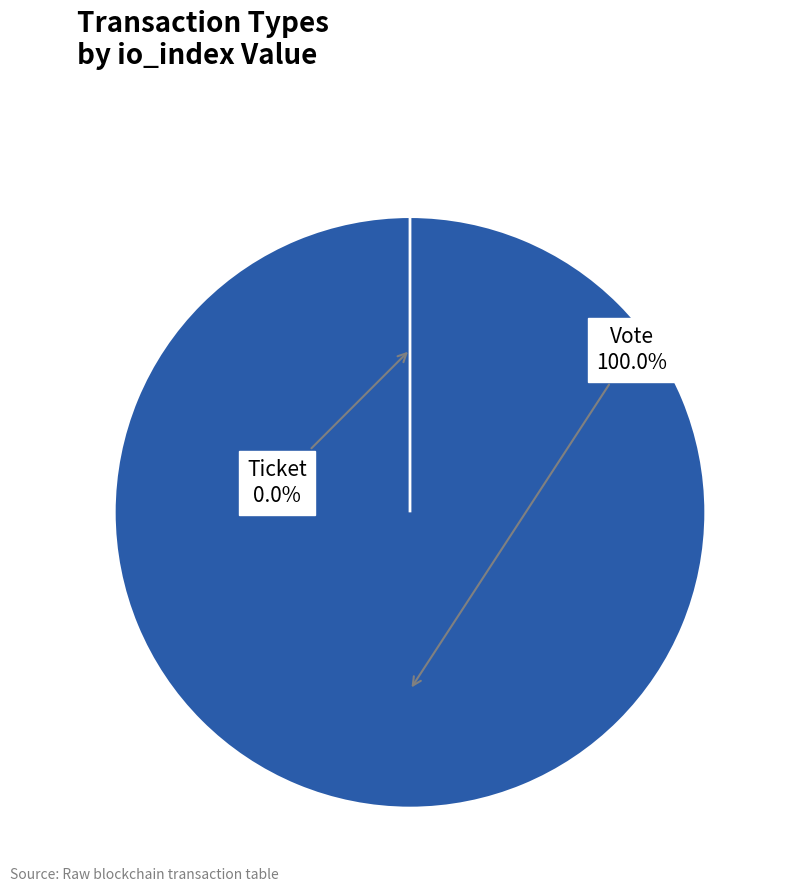

Is there a majority slice in this chart?

Yes